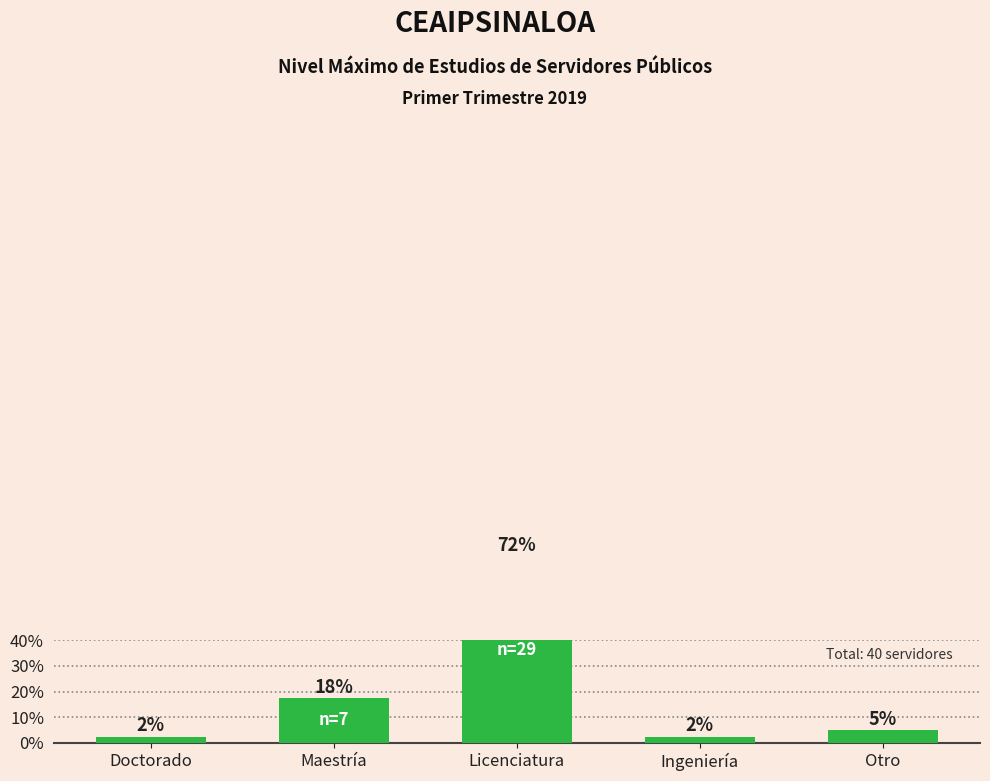

Rank the categories by value from lowest to highest.

Doctorado, Ingeniería, Otro, Maestría, Licenciatura